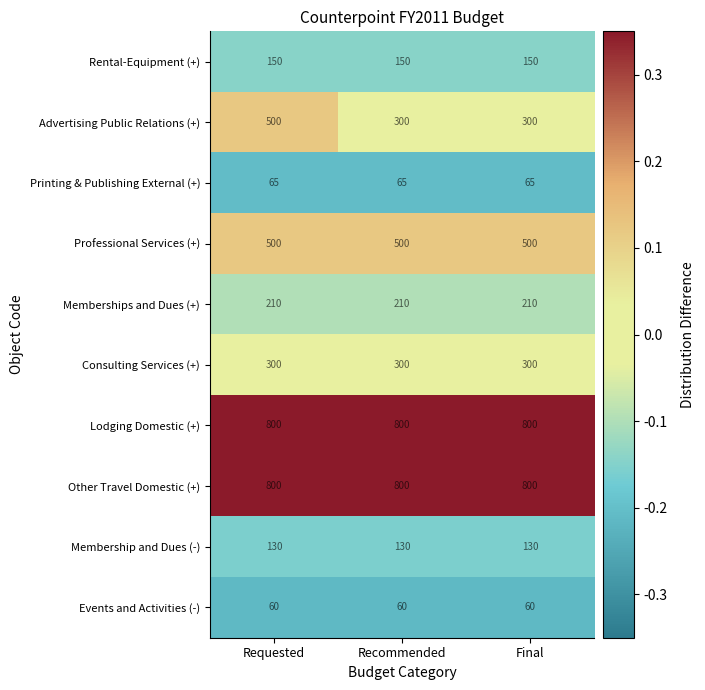

The Consulting Services (+) series shows 300 at Requested. True or false?

True